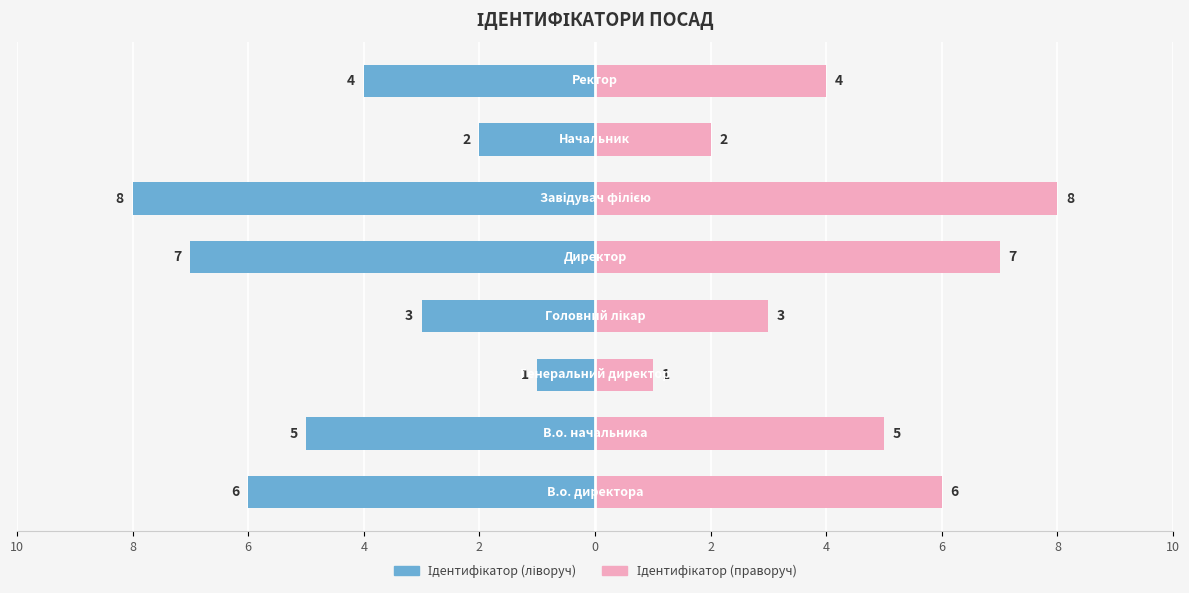

List the series in order of their peak value, highest first.

Ідентифікатор (праворуч), Ідентифікатор (ліворуч)